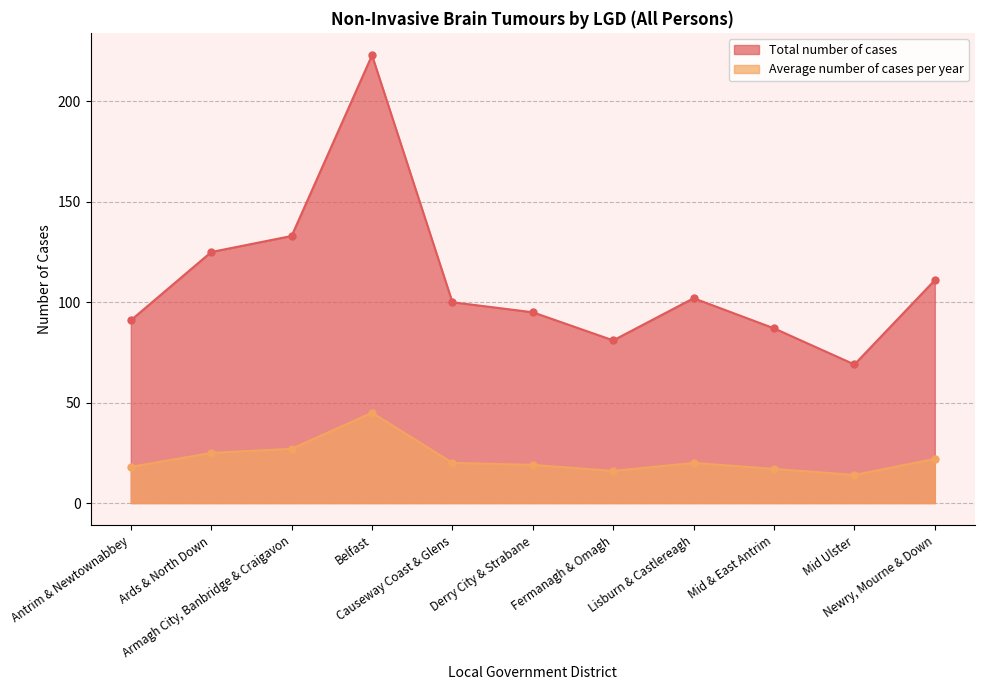

What is the difference between the maximum and minimum values in the Total number of cases series?

154